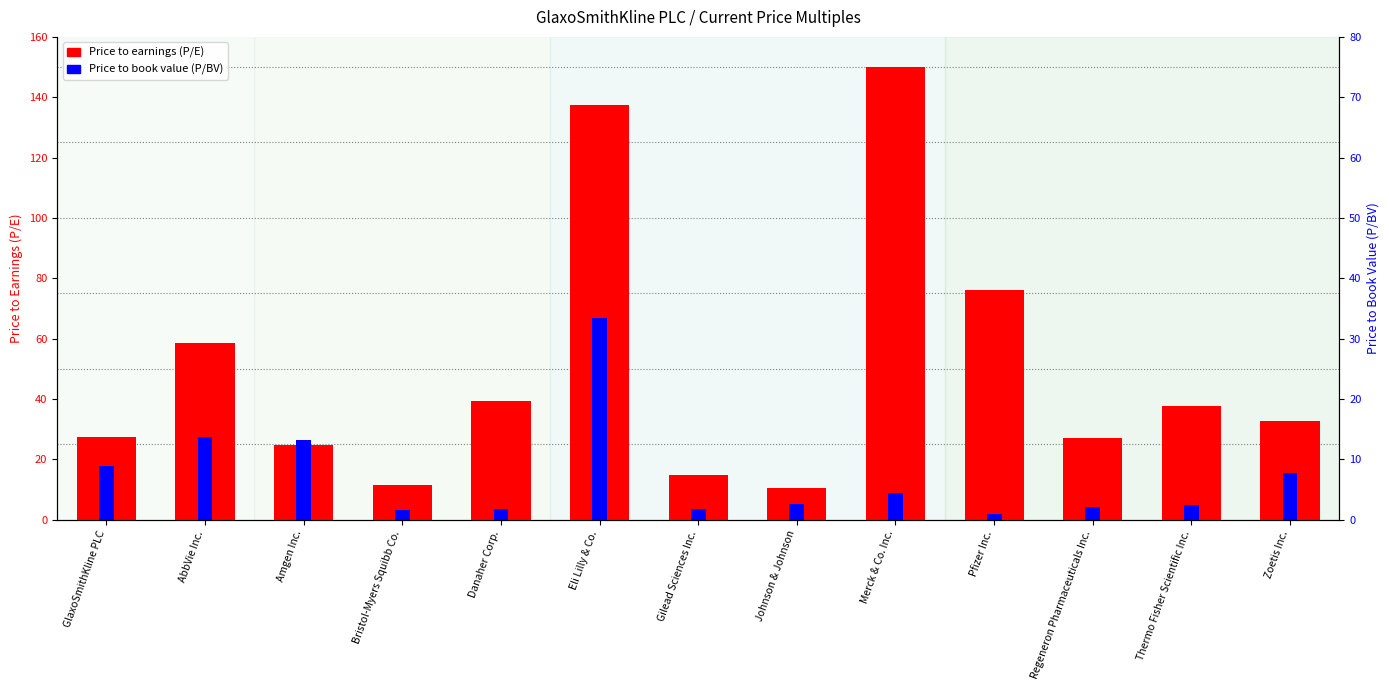

At which category is the sum across all series the highest?

Eli Lilly & Co.